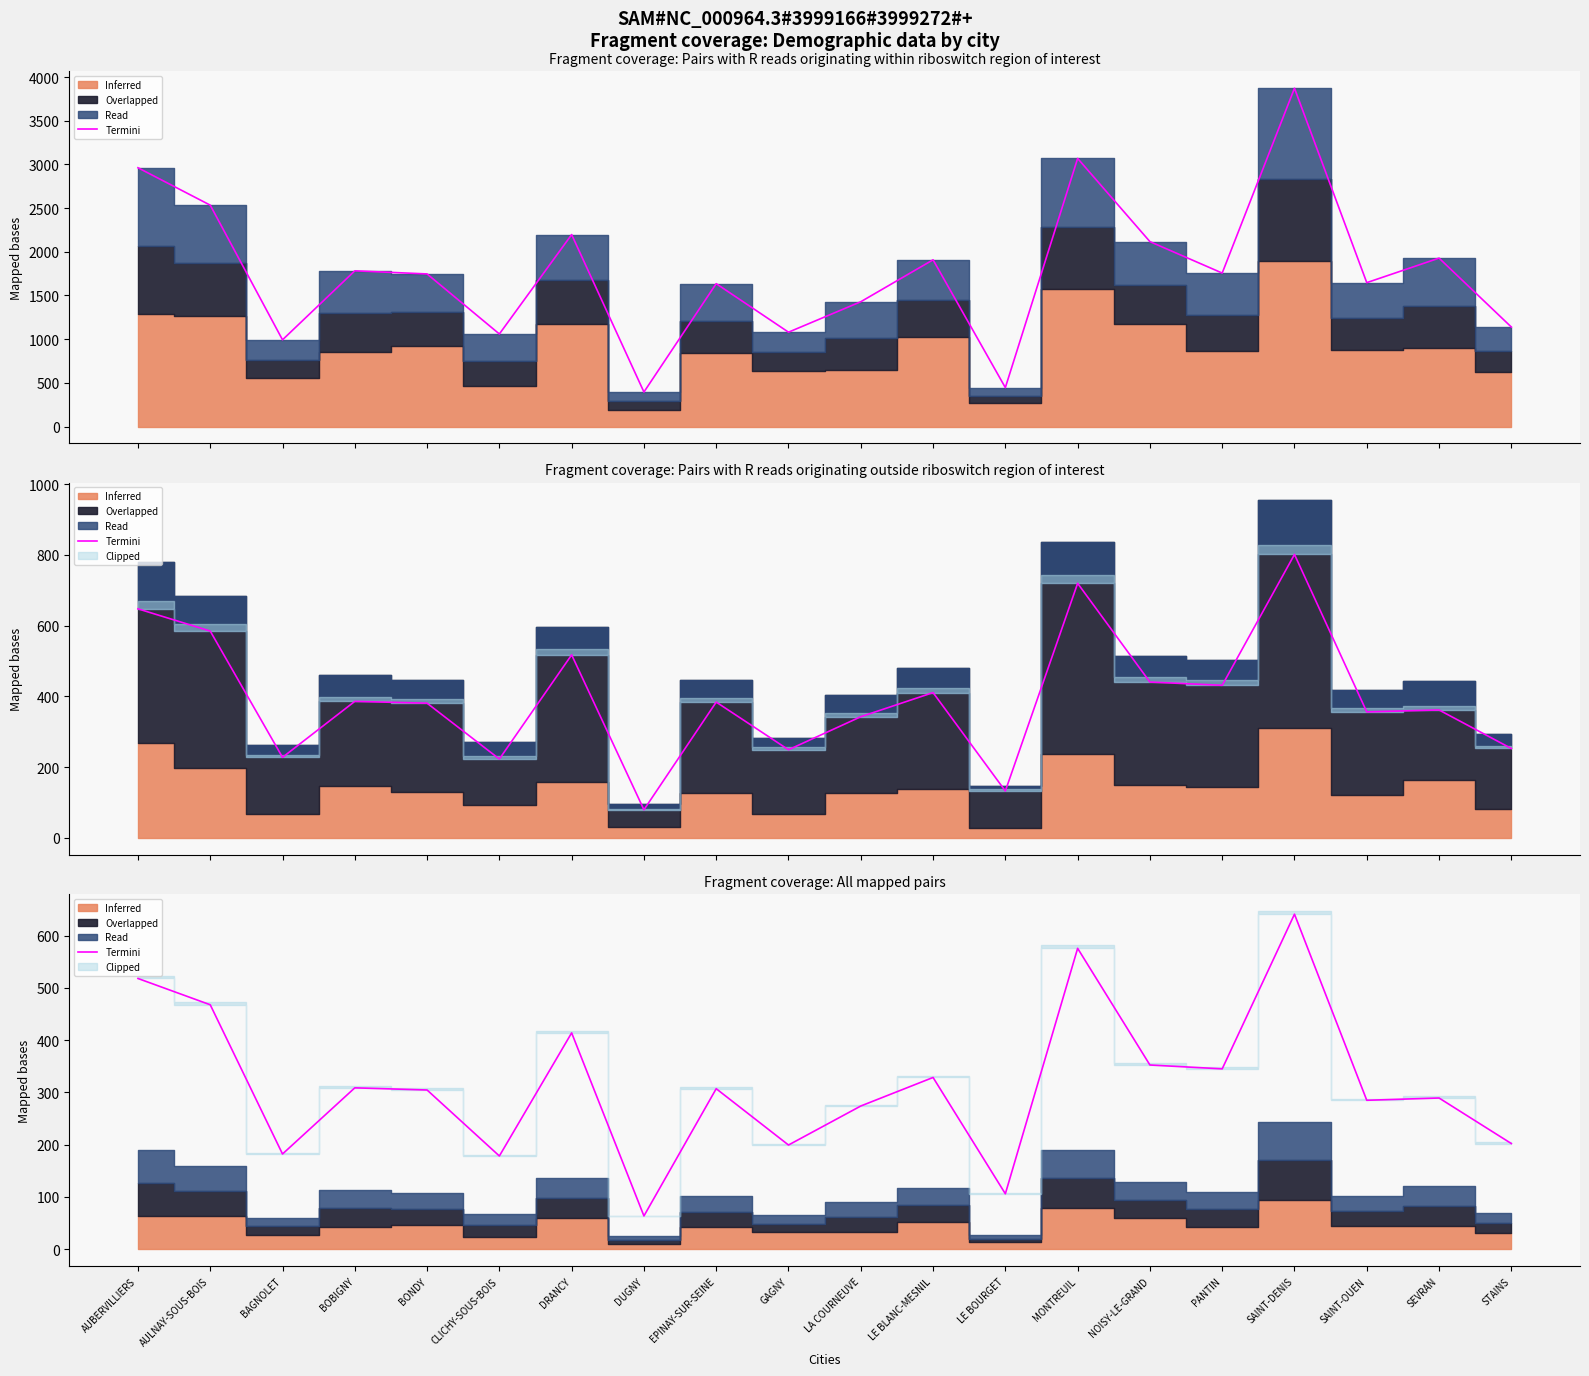

Read the value at LE BLANC-MESNIL.

328.5